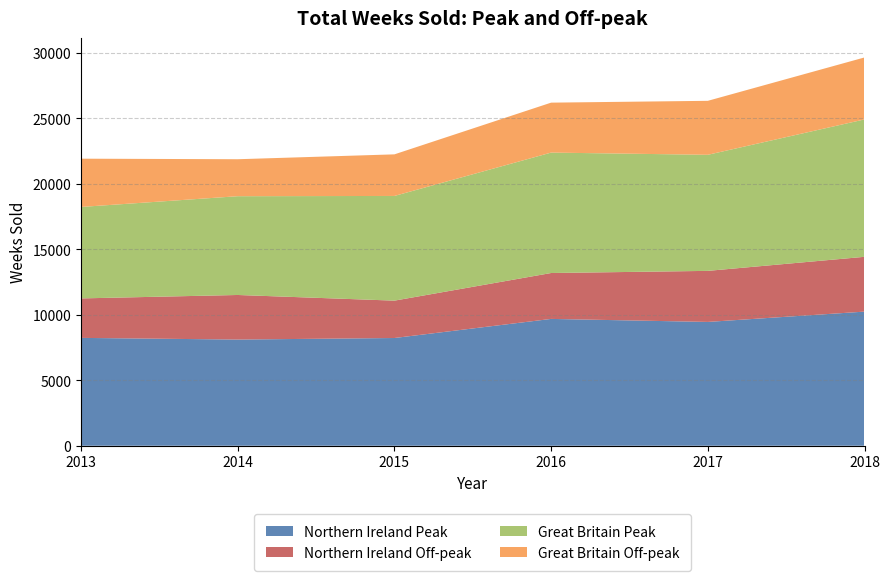

Reading right to left, list all the values displayed in this chart.

Northern Ireland Peak: 10245.6	9458.0	9688.4	8229.4	8111.3	8239.0
Northern Ireland Off-peak: 4186.8	3900.3	3506.2	2854.7	3405.4	3015.5
Great Britain Peak: 10495.6	8866.7	9199.3	7997.3	7544.9	6986.4
Great Britain Off-peak: 4734.0	4123.6	3815.5	3177.6	2825.0	3688.0